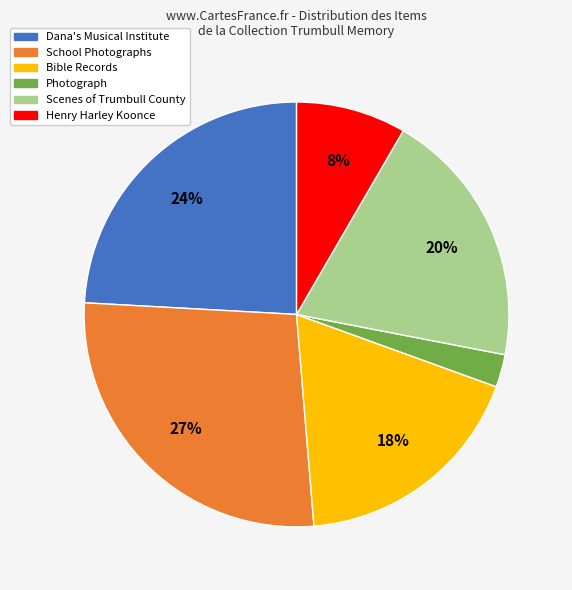

To the nearest percent, what is the difference between the largest and smallest slice percentages?

25%